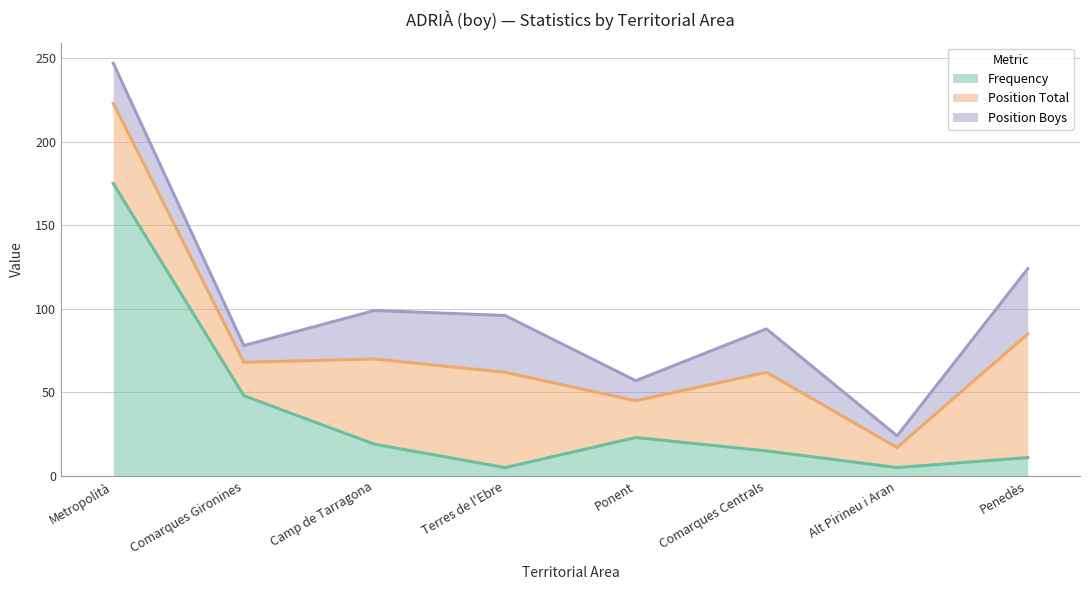

List the series in order of their peak value, lowest first.

Position Boys, Position Total, Frequency